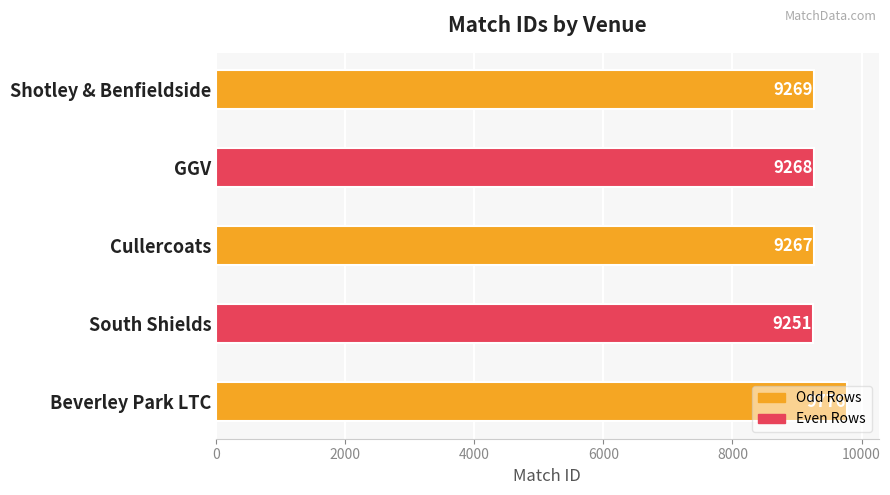

The chart shows a value of 9267 at Cullercoats. True or false?

True